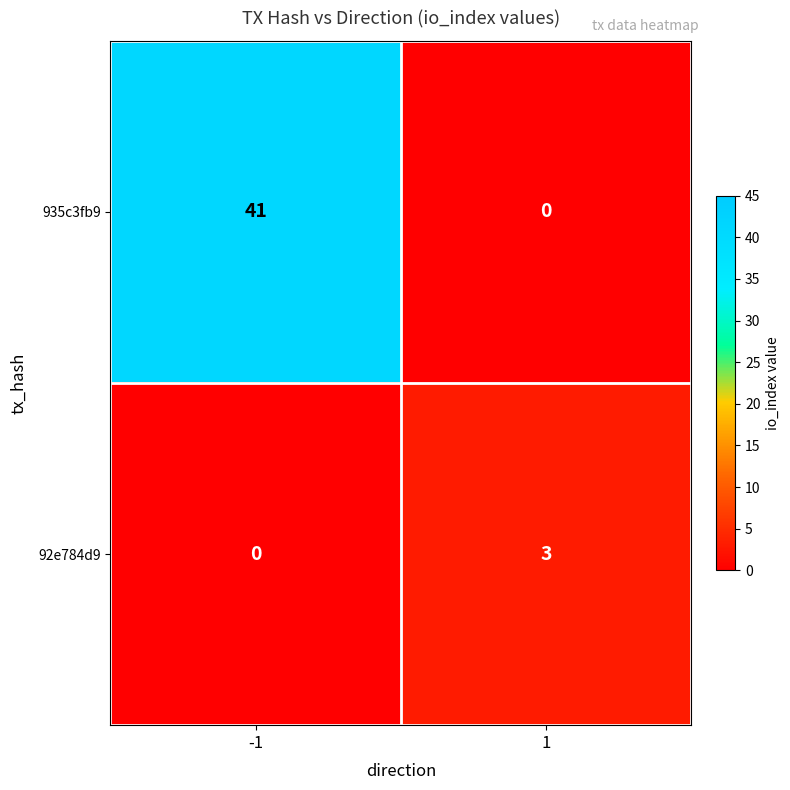

Is it true that 92e784d9 equals 3 at 1?

True